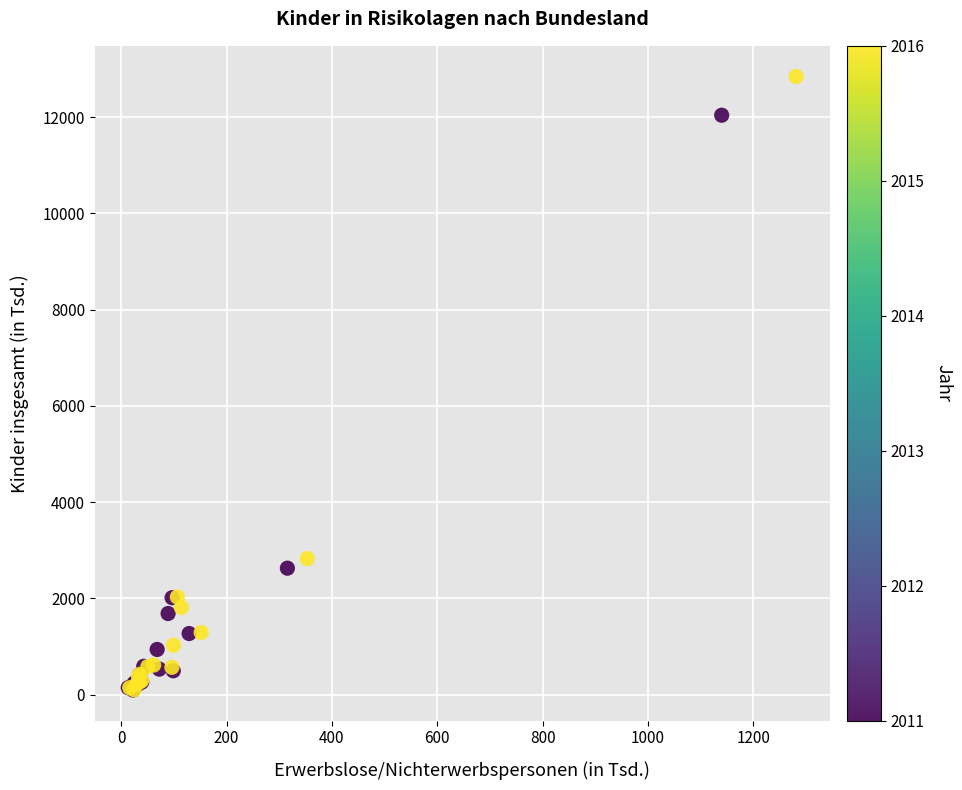

What Y value in the scatter plot is closest to 6469?

2825.5